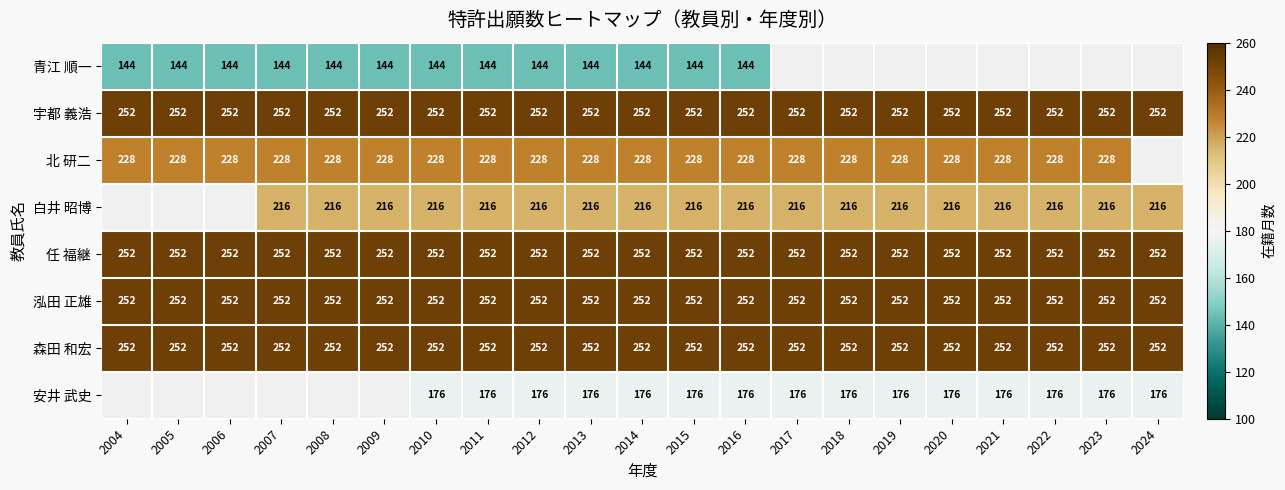

Is the value of 北 研二 at 2012 greater than the value of 任 福継 at 2009?

No